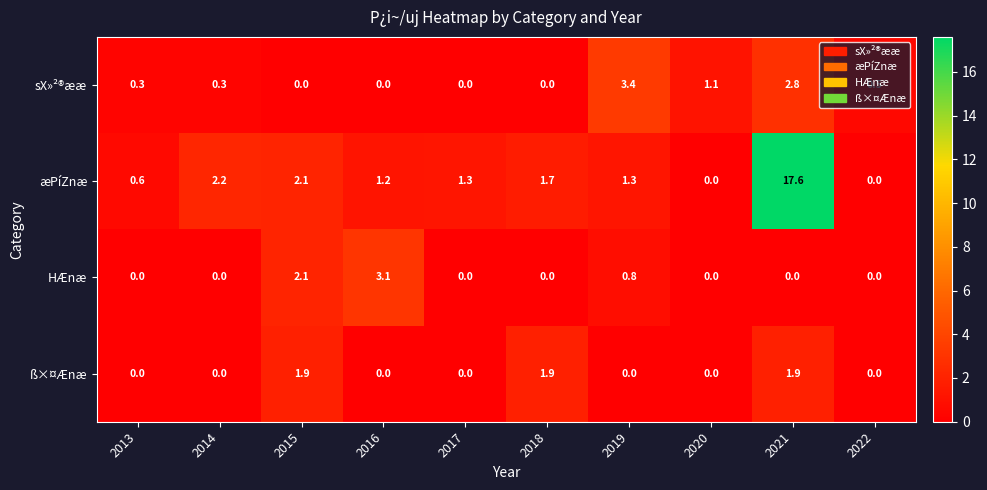

What is the sum of all sX»²®ææ values?

8.4